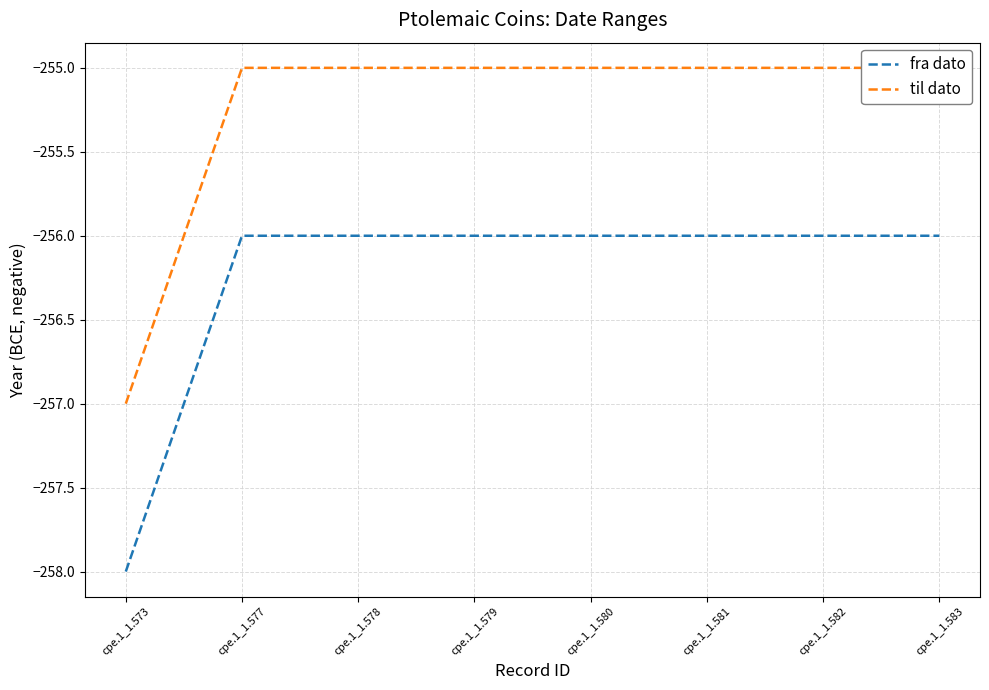

Between cpe.1_1.577 and cpe.1_1.578, which is larger?

cpe.1_1.577